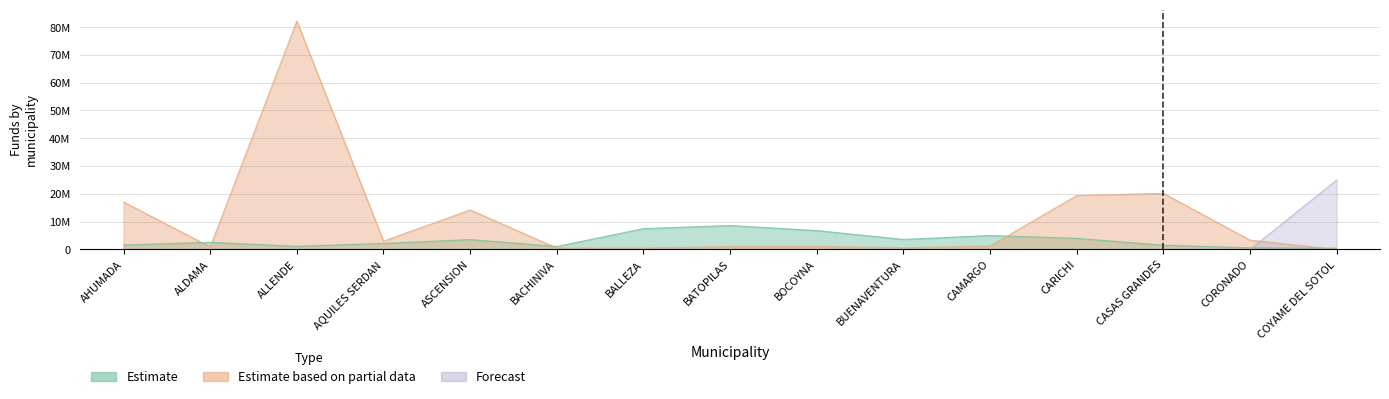

True or false: Estimate has a value of 1612375.2 at ALLENDE.

False